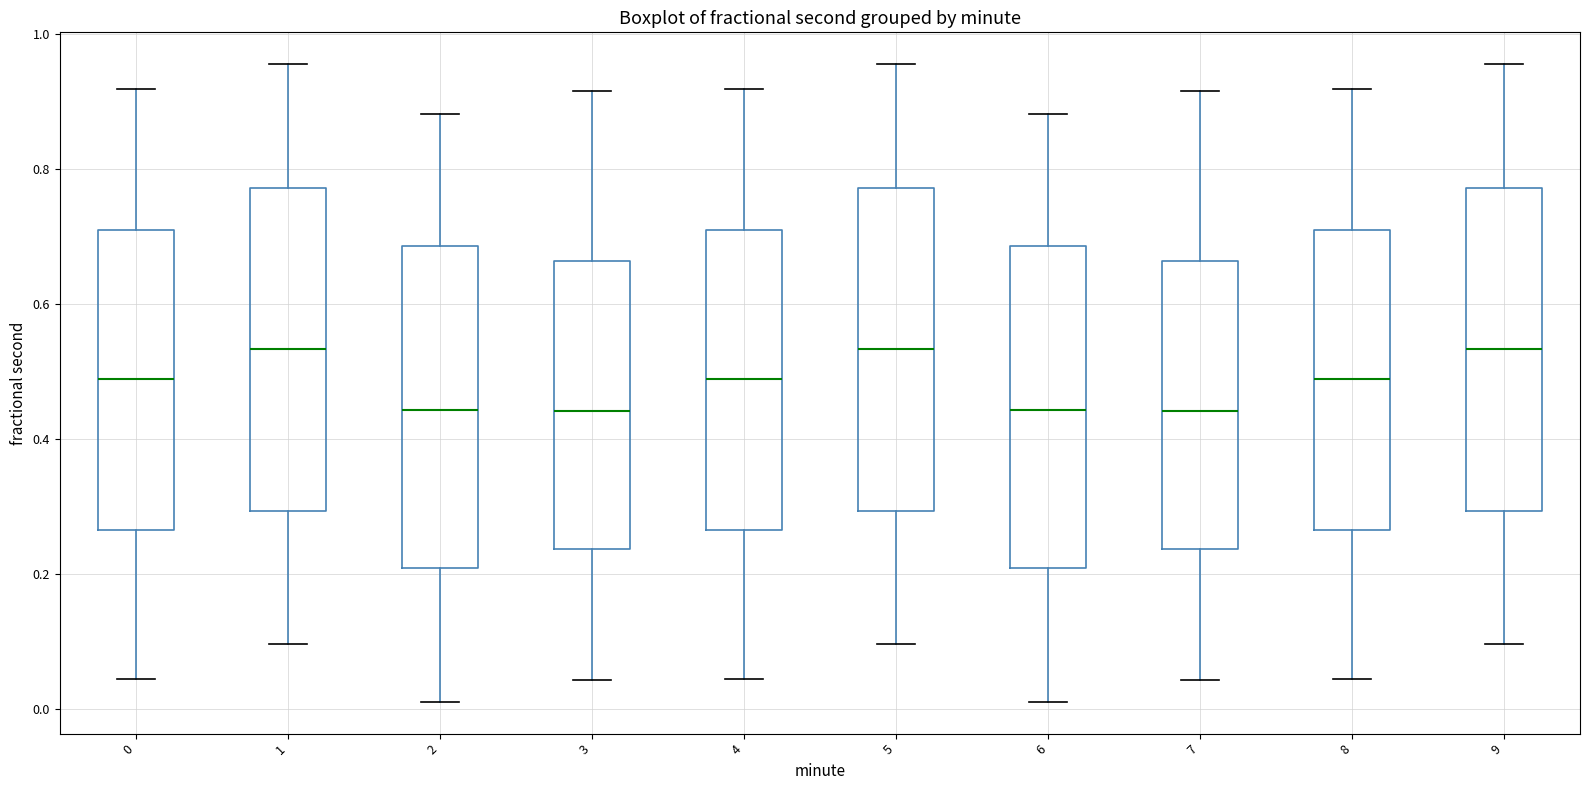

Reading left to right, read every box against the y-axis: the position of its median line, the range the box covers, and the ends of its whiskers. The values are not printed on the chart, so give them approximately, as read against the axis.

0: median 0.48, box 0.26 to 0.72, whiskers 0.04 to 0.92
1: median 0.54, box 0.30 to 0.78, whiskers 0.10 to 0.96
2: median 0.44, box 0.22 to 0.68, whiskers 0.02 to 0.88
3: median 0.44, box 0.24 to 0.66, whiskers 0.04 to 0.92
4: median 0.48, box 0.26 to 0.72, whiskers 0.04 to 0.92
5: median 0.54, box 0.30 to 0.78, whiskers 0.10 to 0.96
6: median 0.44, box 0.22 to 0.68, whiskers 0.02 to 0.88
7: median 0.44, box 0.24 to 0.66, whiskers 0.04 to 0.92
8: median 0.48, box 0.26 to 0.72, whiskers 0.04 to 0.92
9: median 0.54, box 0.30 to 0.78, whiskers 0.10 to 0.96